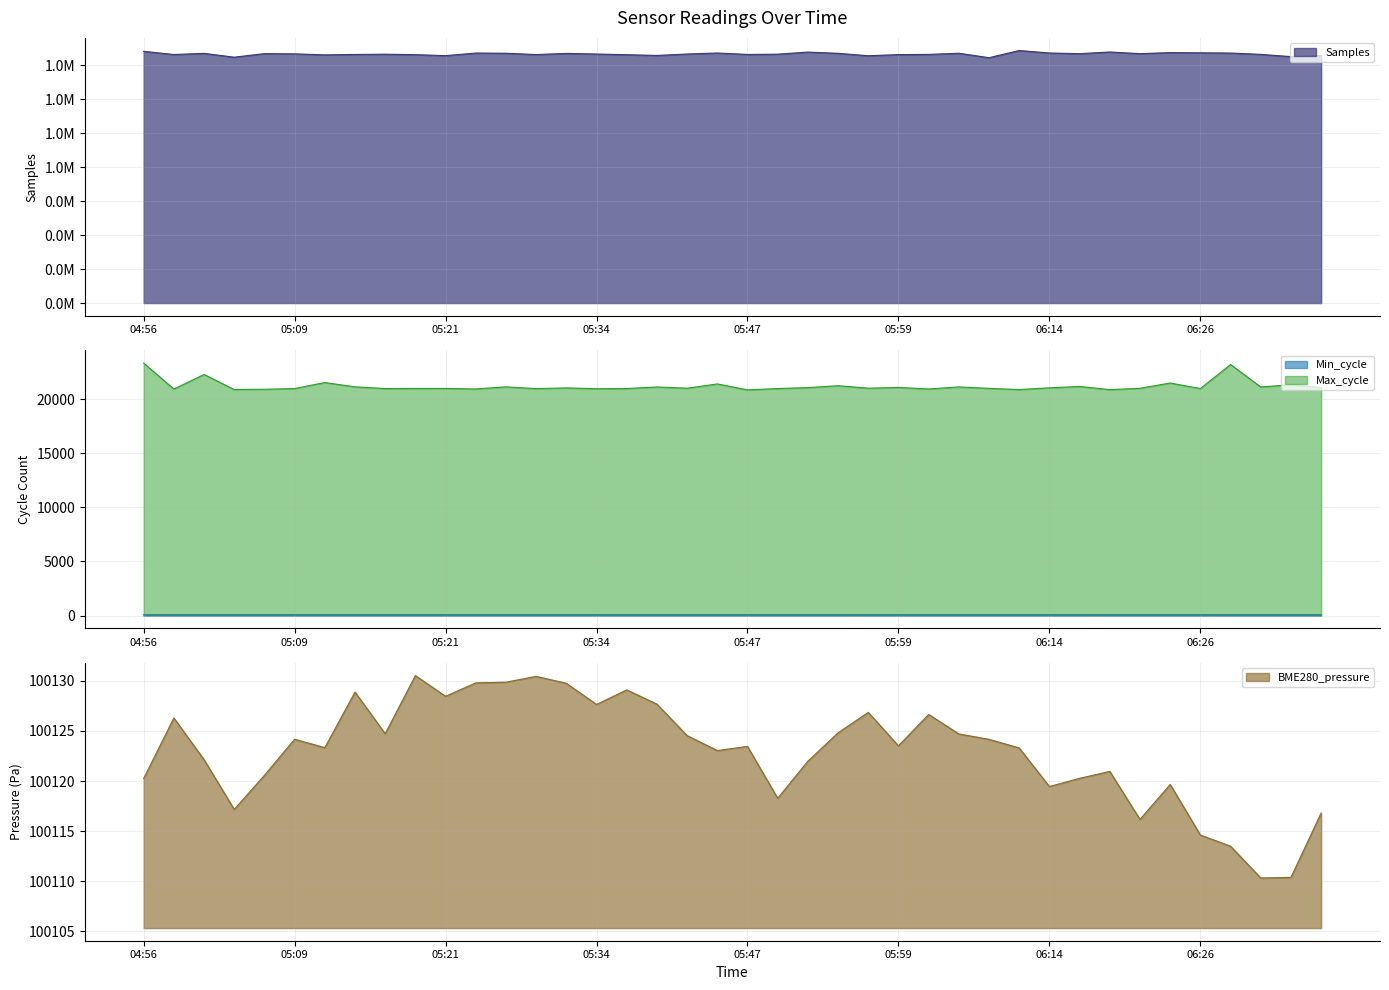

How many data points in Max_cycle are above 21007?

19